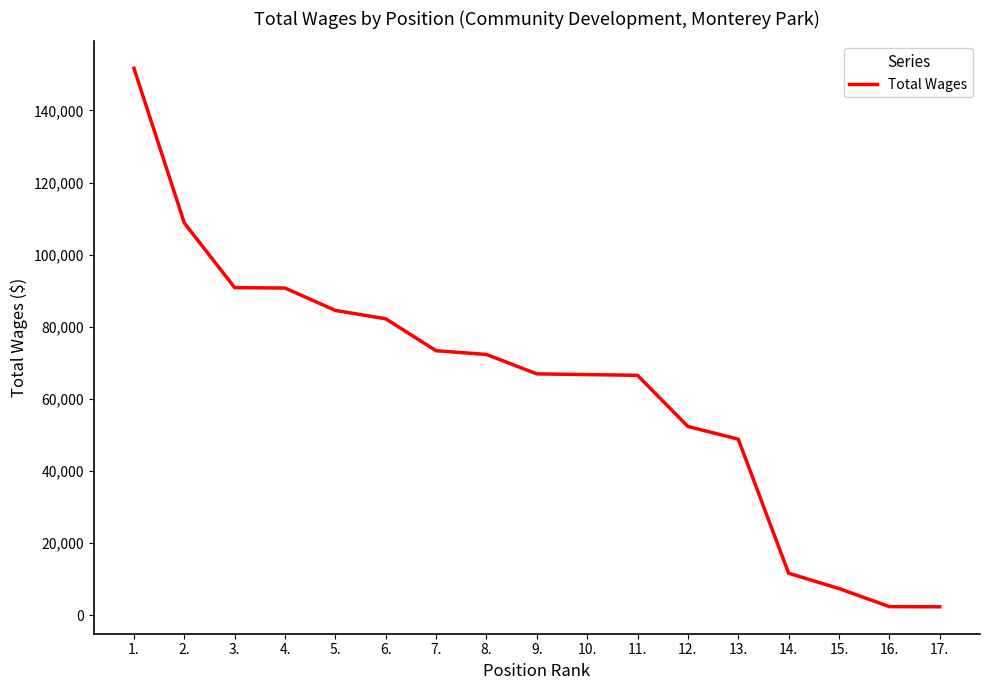

Is it true that the value at 13. is 48814?

True